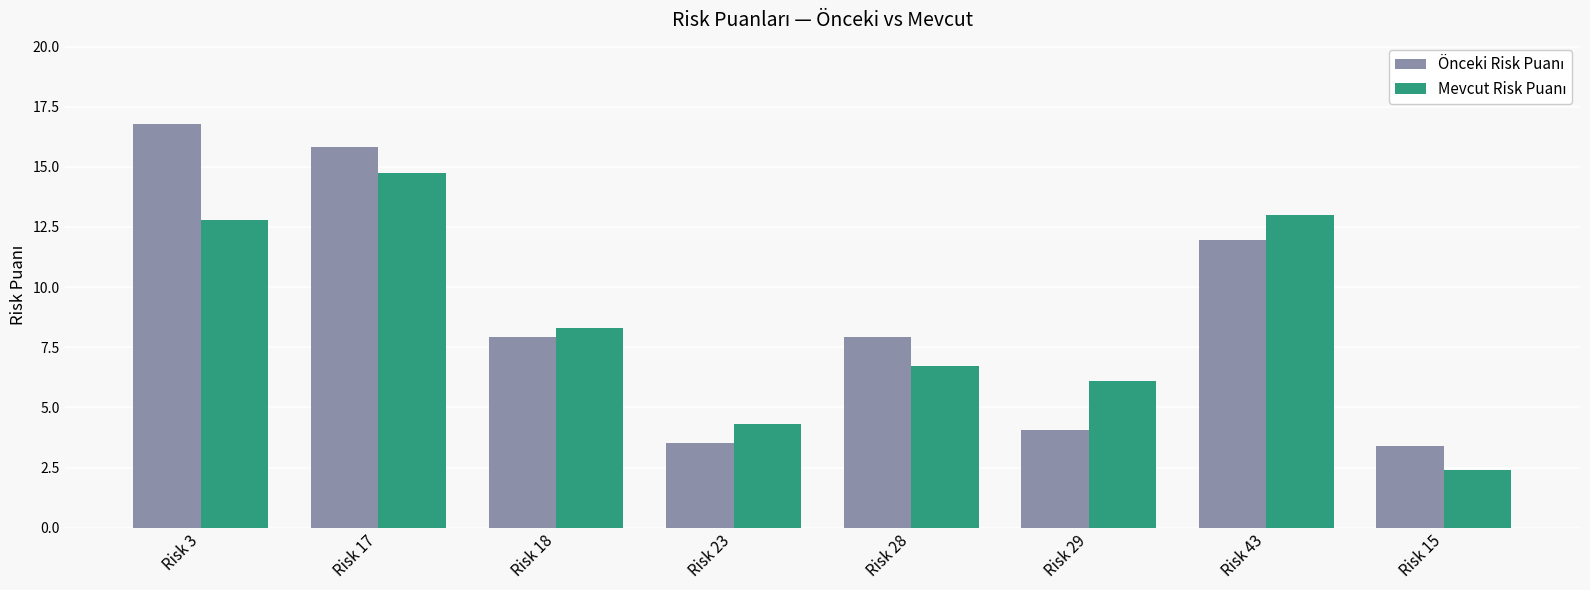

Which category has the highest value across all series?

Risk 3